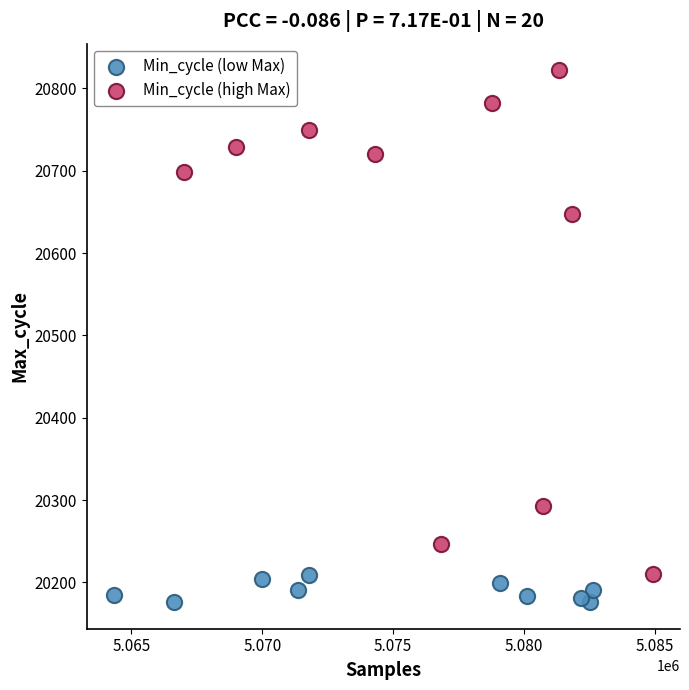

Which series contains the highest Y value?

Min_cycle (high Max)